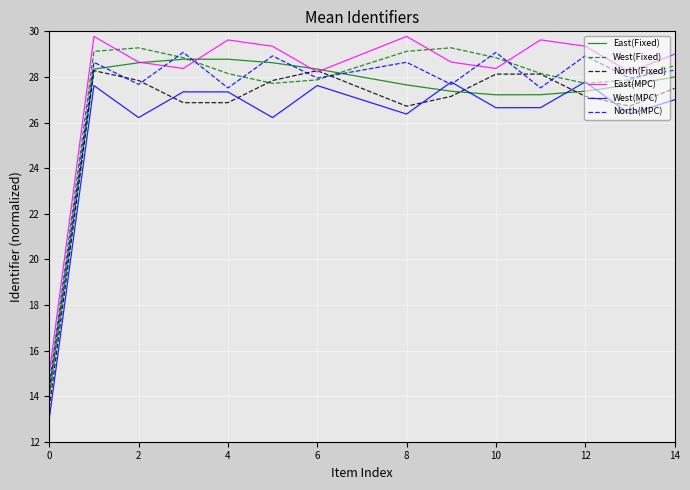

What is the minimum value shown in the chart?

13.0